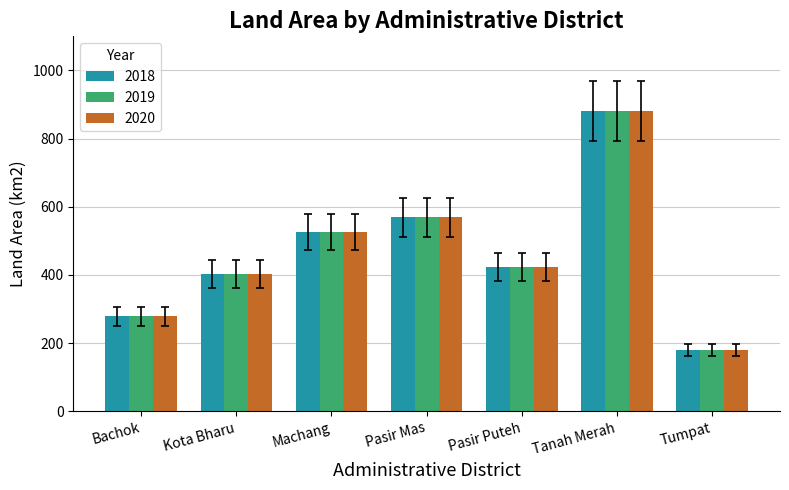

How many groups of bars are there?

7